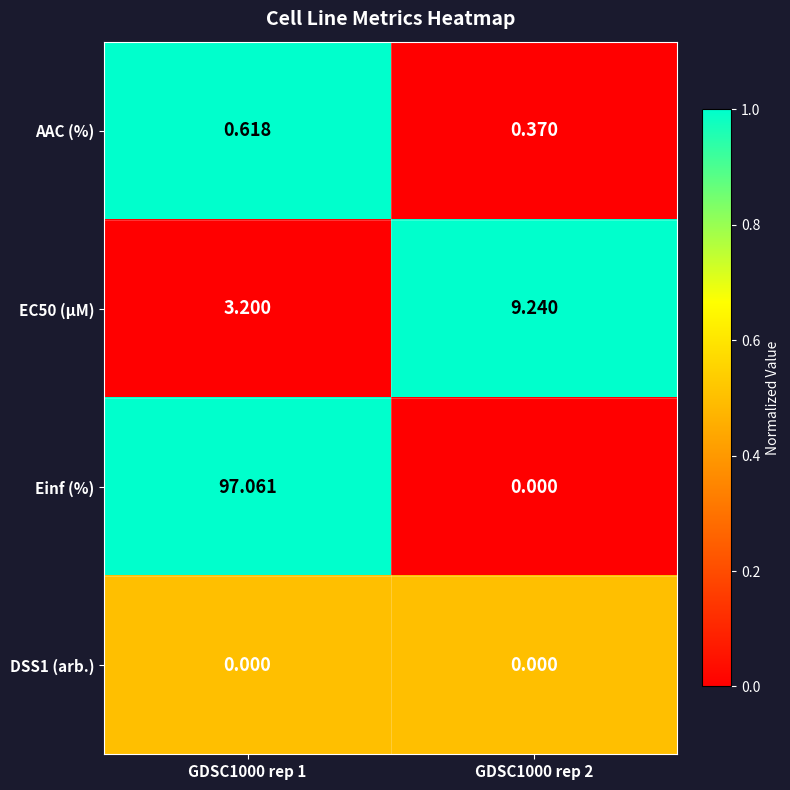

Which series changed the most between GDSC1000 rep 1 and GDSC1000 rep 2?

Einf (%)